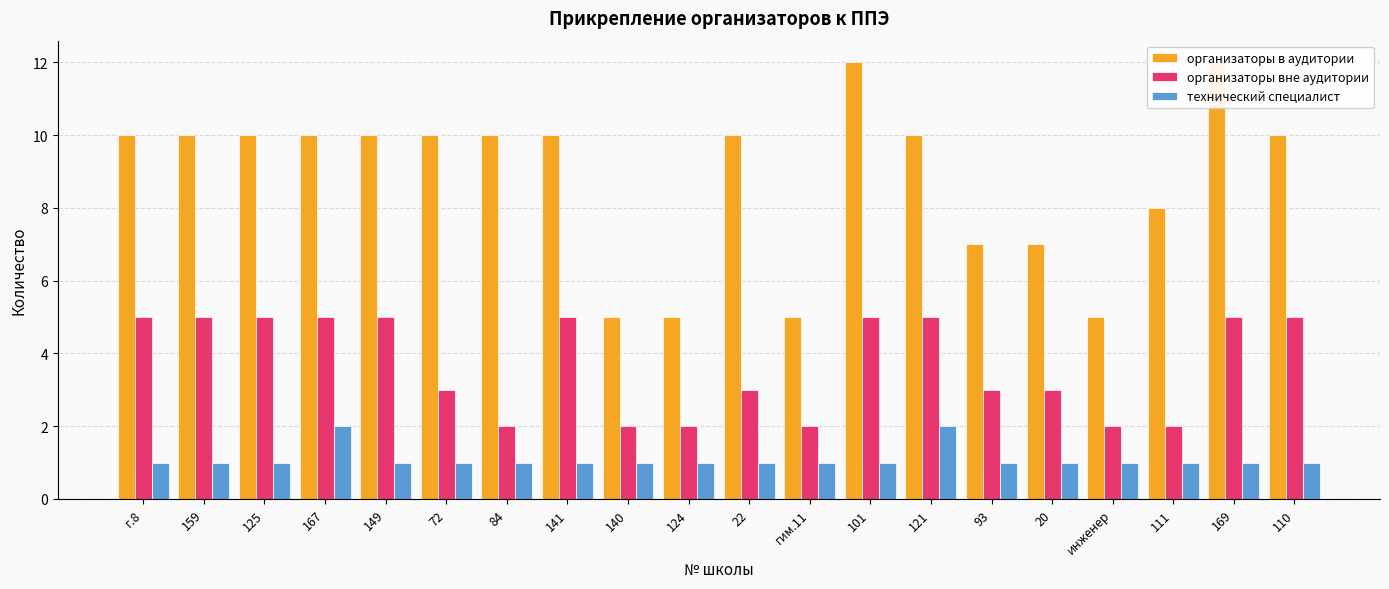

At how many categories does at least one series exceed 7?

14